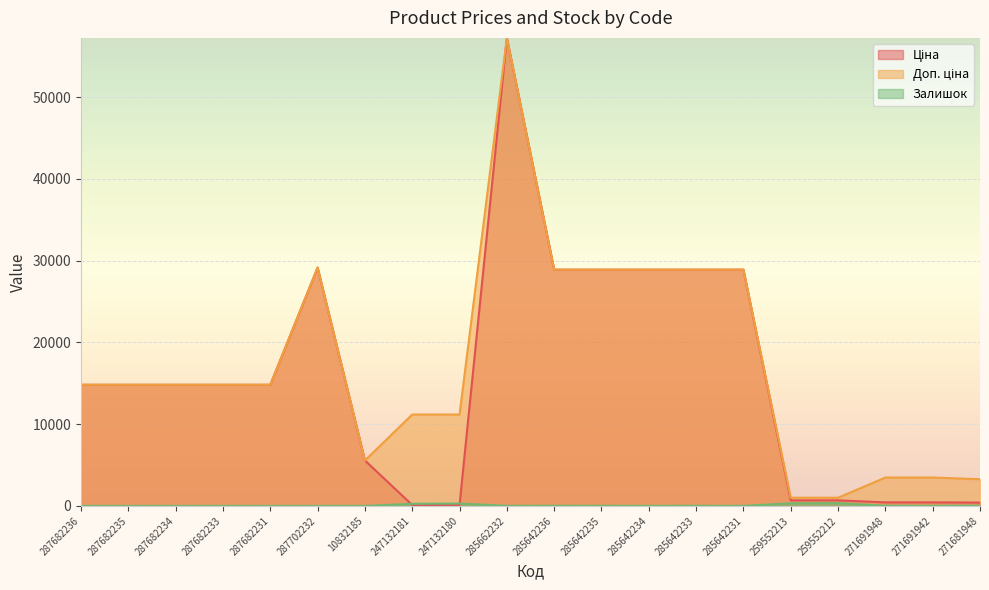

Reading right to left, transcribe all the data shown in this chart.

Ціна: 271681948=408.2	271691942=434.3	271691948=434.3	259552212=679.8	259552213=679.8	285642231=28901.7	285642233=28901.7	285642234=28901.7	285642235=28901.7	285642236=28901.7	285662232=57258.0	247132180=111.8	247132181=111.8	10832185=5560.3	287702232=29152.3	287682231=14817.6	287682233=14817.6	287682234=14817.6	287682235=14817.6	287682236=14817.6
Доп. ціна: 271681948=3265.8	271691942=3474.1	271691948=3474.1	259552212=1004.1	259552213=1004.1	285642231=28901.7	285642233=28901.7	285642234=28901.7	285642235=28901.7	285642236=28901.7	285662232=57258.0	247132180=11182.0	247132181=11182.0	10832185=5560.3	287702232=29152.3	287682231=14817.6	287682233=14817.6	287682234=14817.6	287682235=14817.6	287682236=14817.6
Залишок: 271681948=30.0	271691942=13.0	271691948=22.0	259552212=334.0	259552213=317.0	285642231=5.0	285642233=16.0	285642234=10.0	285642235=14.0	285642236=16.0	285662232=13.0	247132180=290.0	247132181=260.0	10832185=3.0	287702232=0.0	287682231=0.0	287682233=0.0	287682234=0.0	287682235=0.0	287682236=0.0